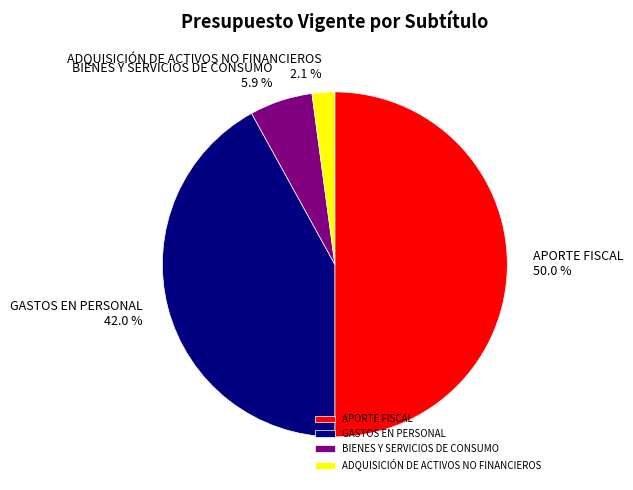

Is ADQUISICIÓN DE ACTIVOS NO FINANCIEROS the majority of the pie?

No